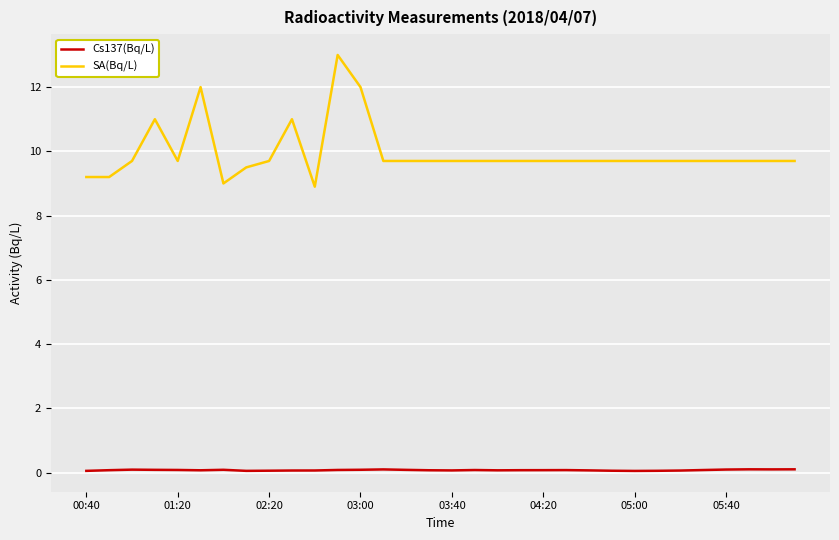

What is the highest value of the Cs137(Bq/L) series?

0.1